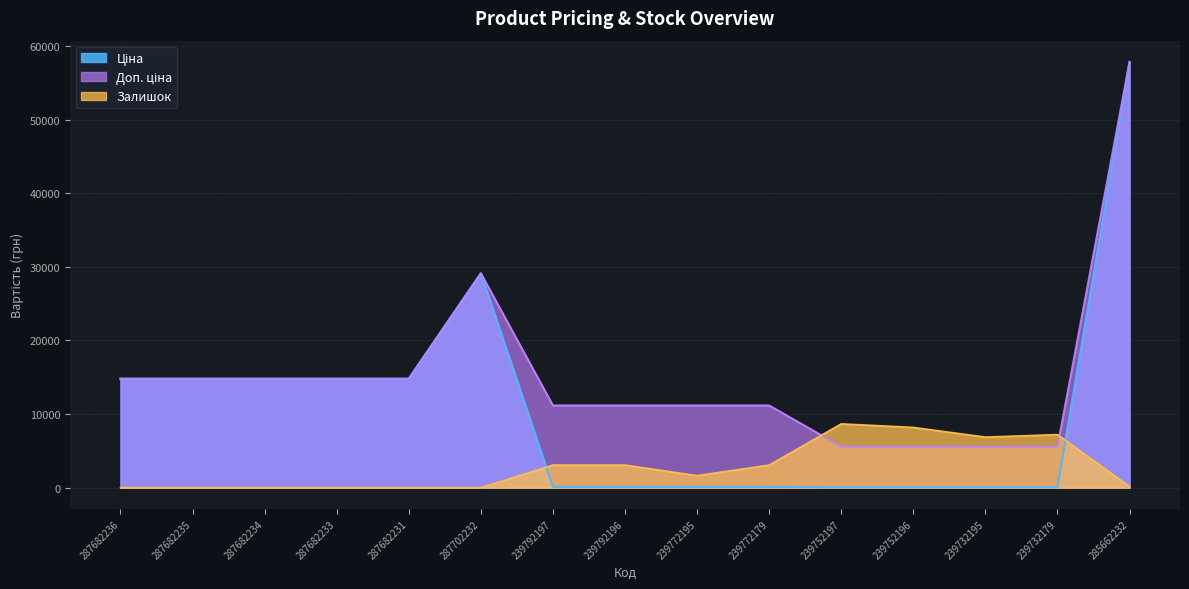

Is the value of Ціна at 239732179 greater than the value of Доп. ціна at 239792196?

No